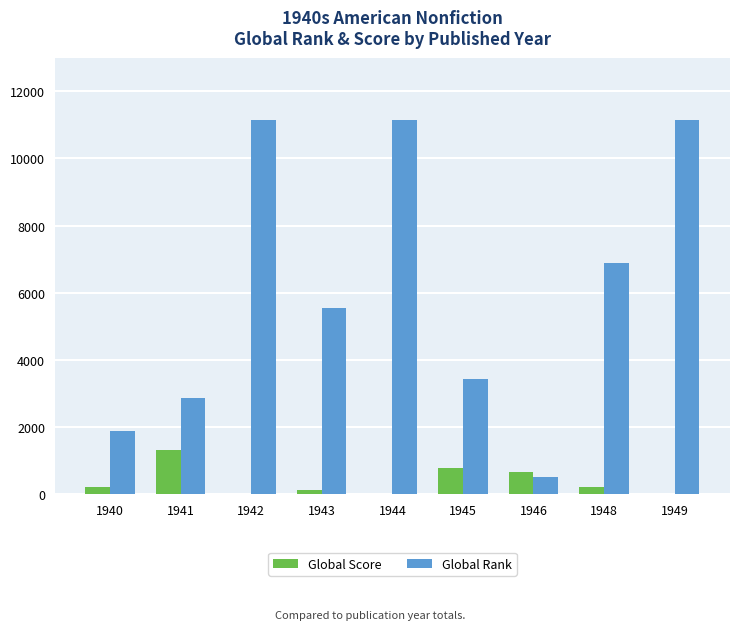

Which series changed the most between 1941 and 1949?

Global Rank